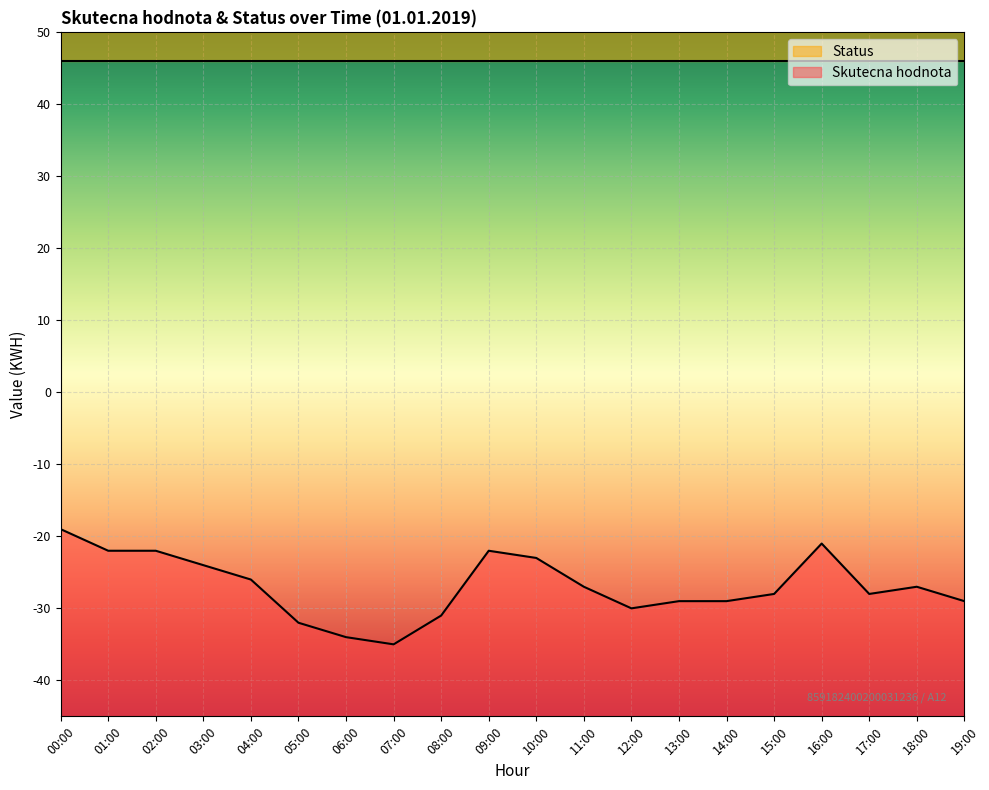

At which category does the chart reach its minimum across all series?

07:00